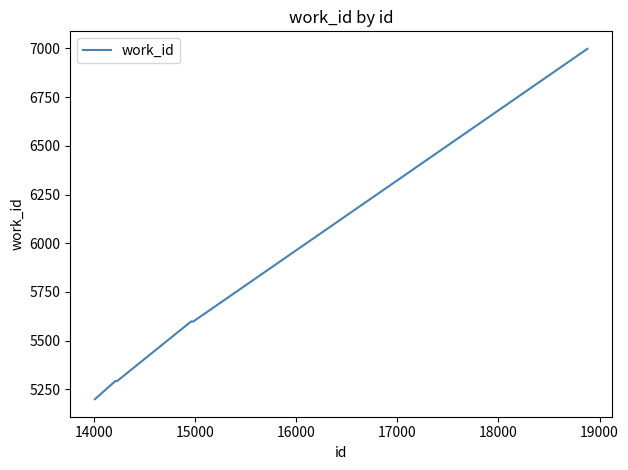

What is the minimum value shown in the chart?

5199